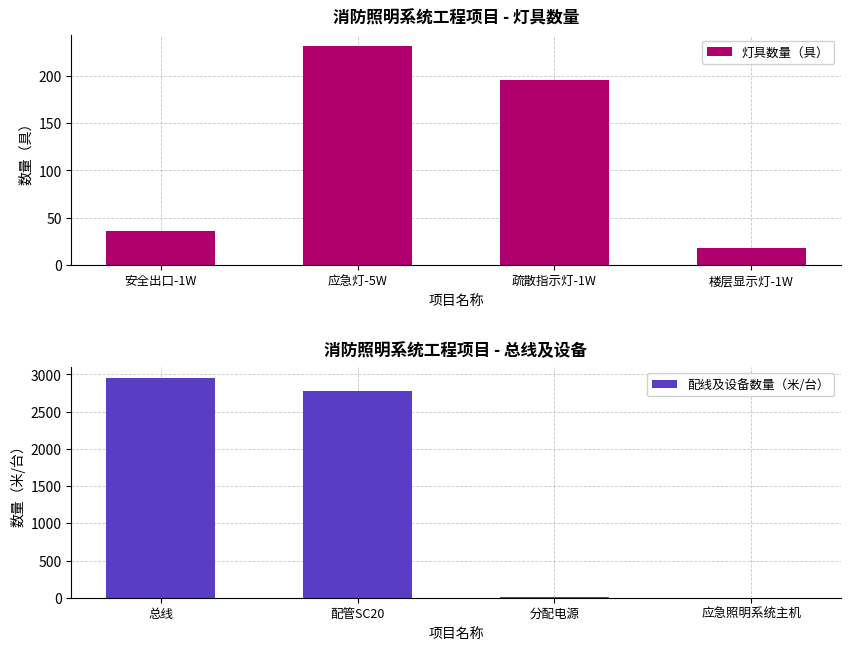

What are all the series names shown in the legend?

灯具数量（具）, 配线及设备数量（米/台）